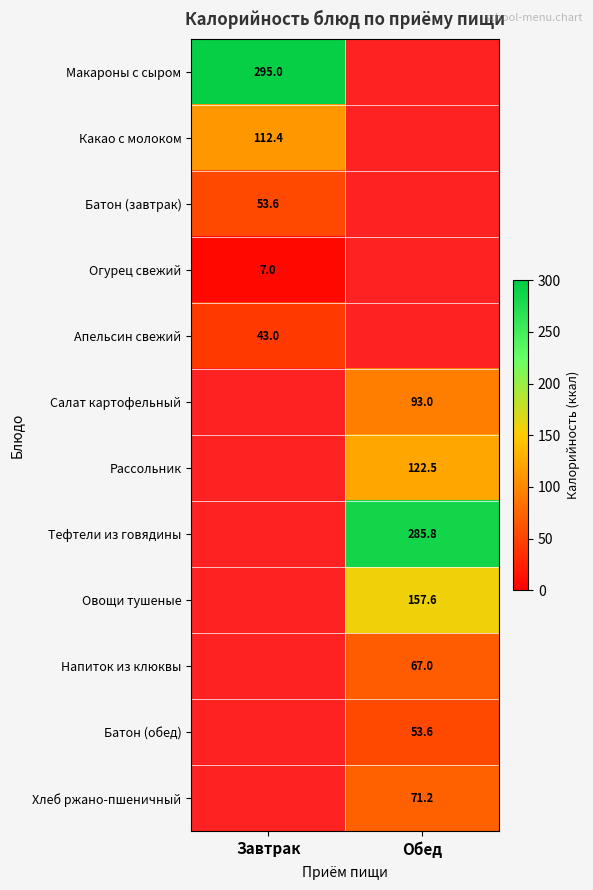

Count the number of data series in this chart.

12